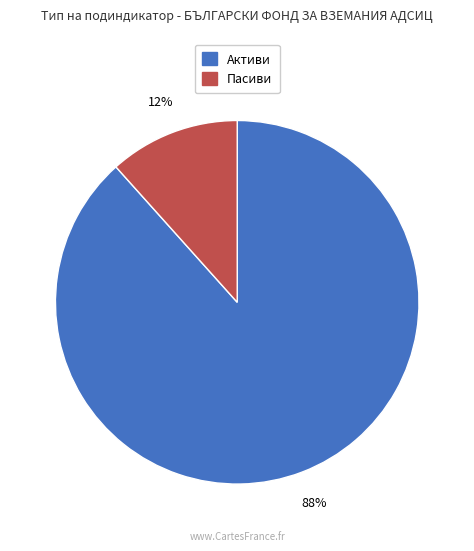

Which slice is the largest?

Активи